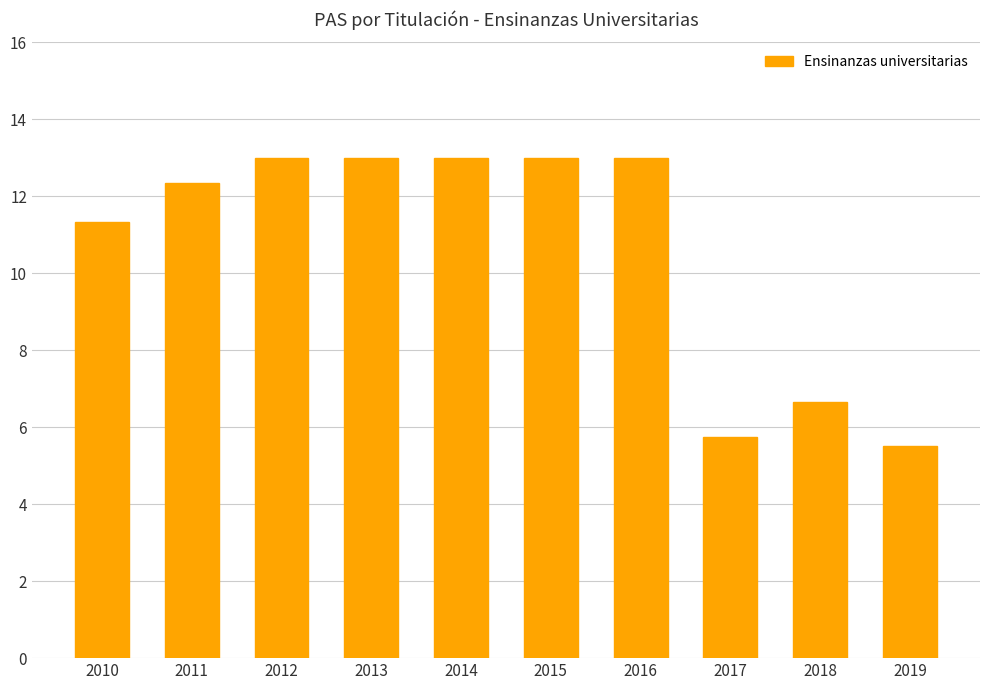

What is the change in value from 2017 to 2018?

+0.9